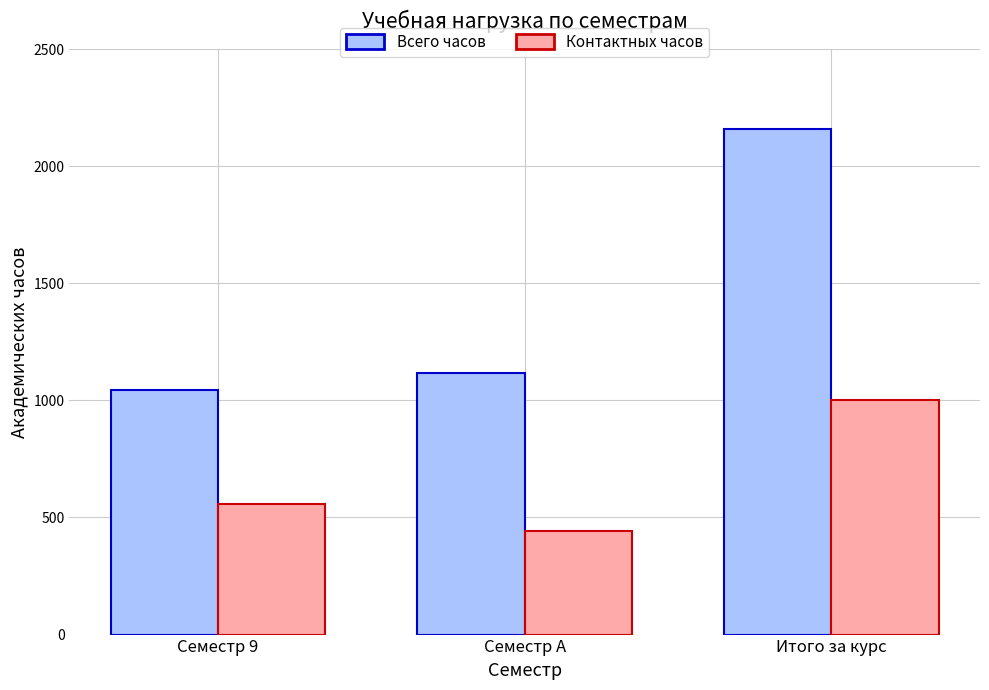

What is the difference between the Всего часов values at Семестр 9 and Итого за курс?

1116.0